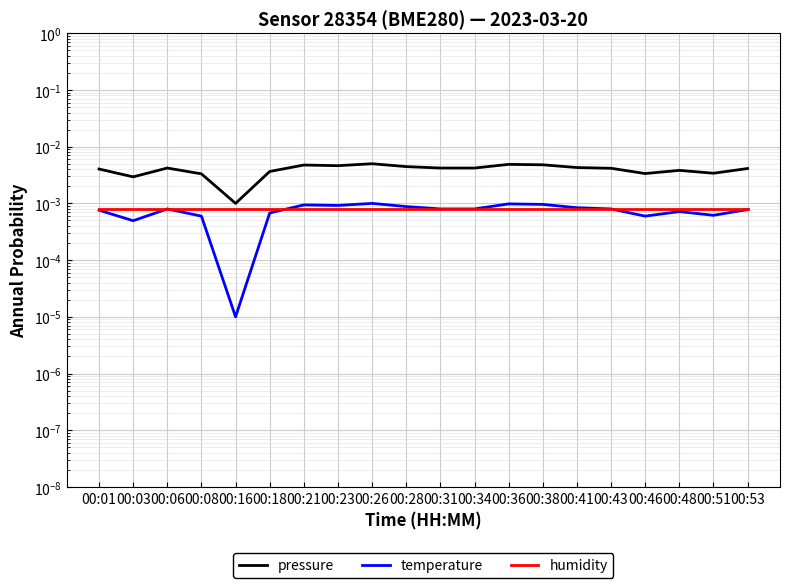

Which series has the widest spread of values?

pressure